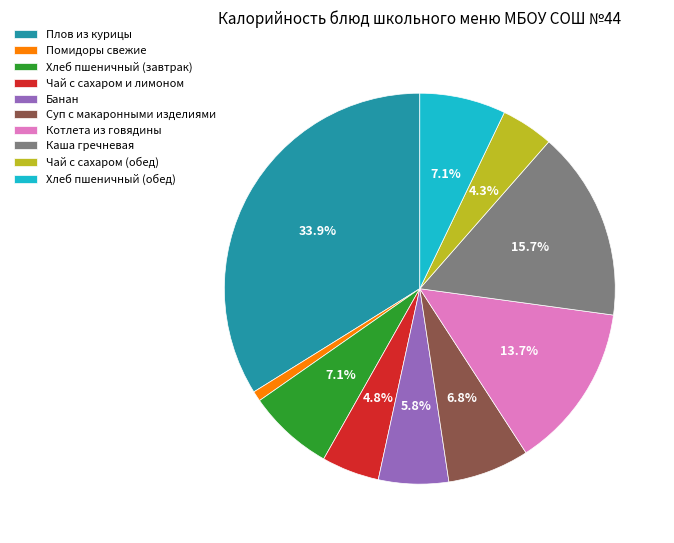

The Каша гречневая slice represents 16% of the pie. True or false?

True